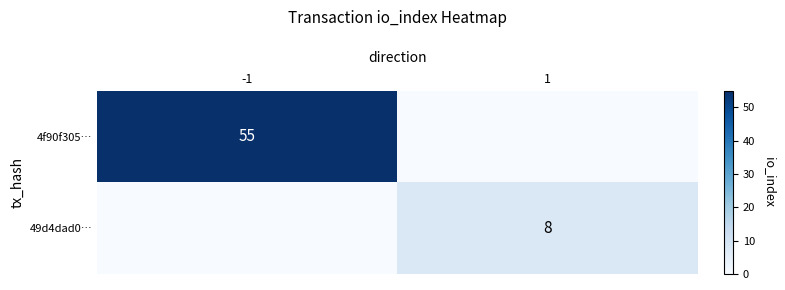

Rank the categories by 4f90f305… value from lowest to highest.

1, -1